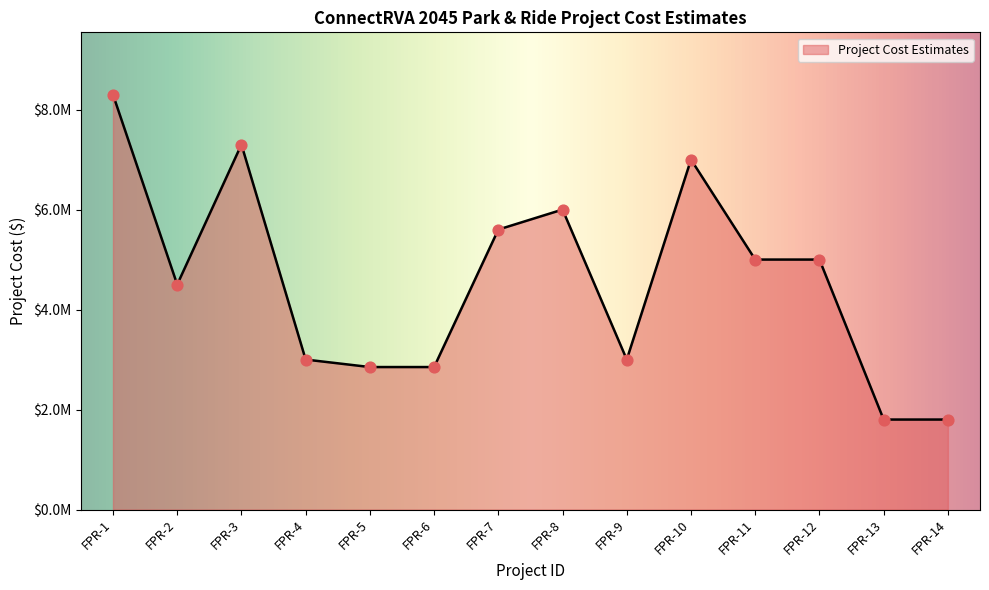

Approximately how many times larger is the value at FPR-6 compared to FPR-8?

0.5